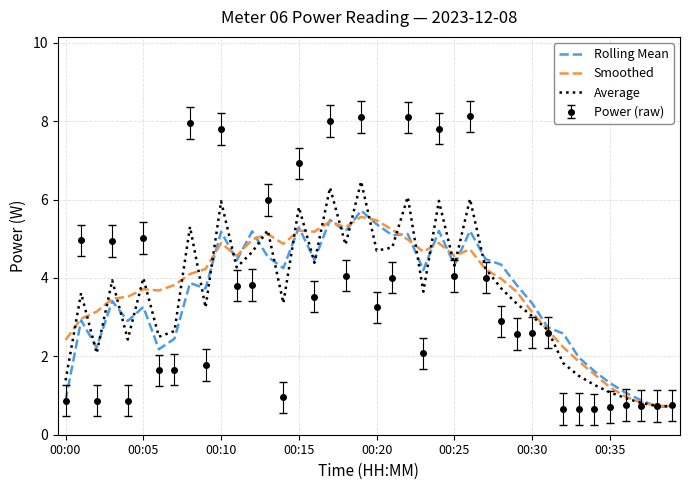

What is the greatest value displayed?

8.1